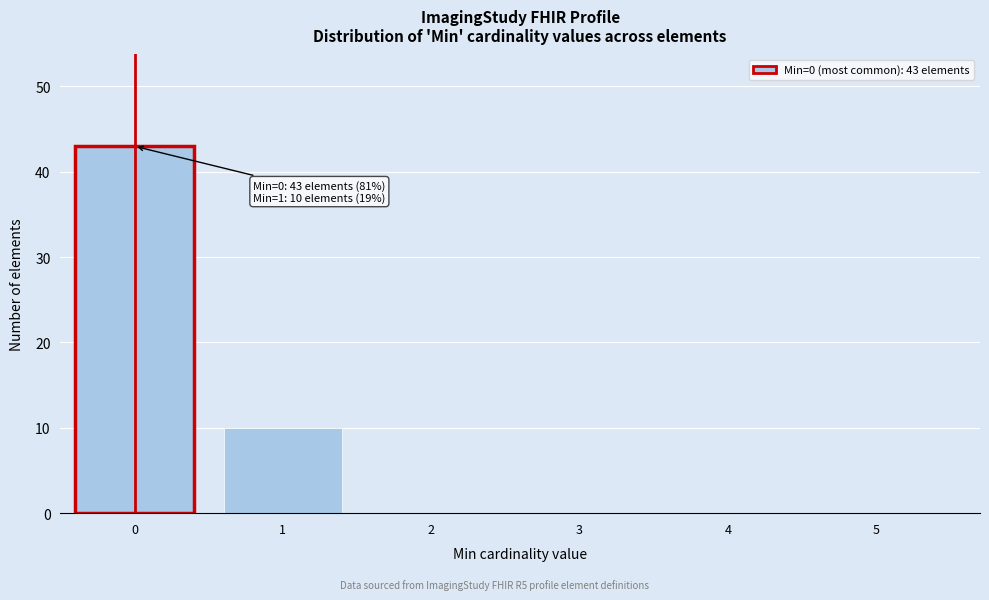

Reading right to left, extract all data points from this chart.

5=0	4=0	3=0	2=0	1=10	0=43